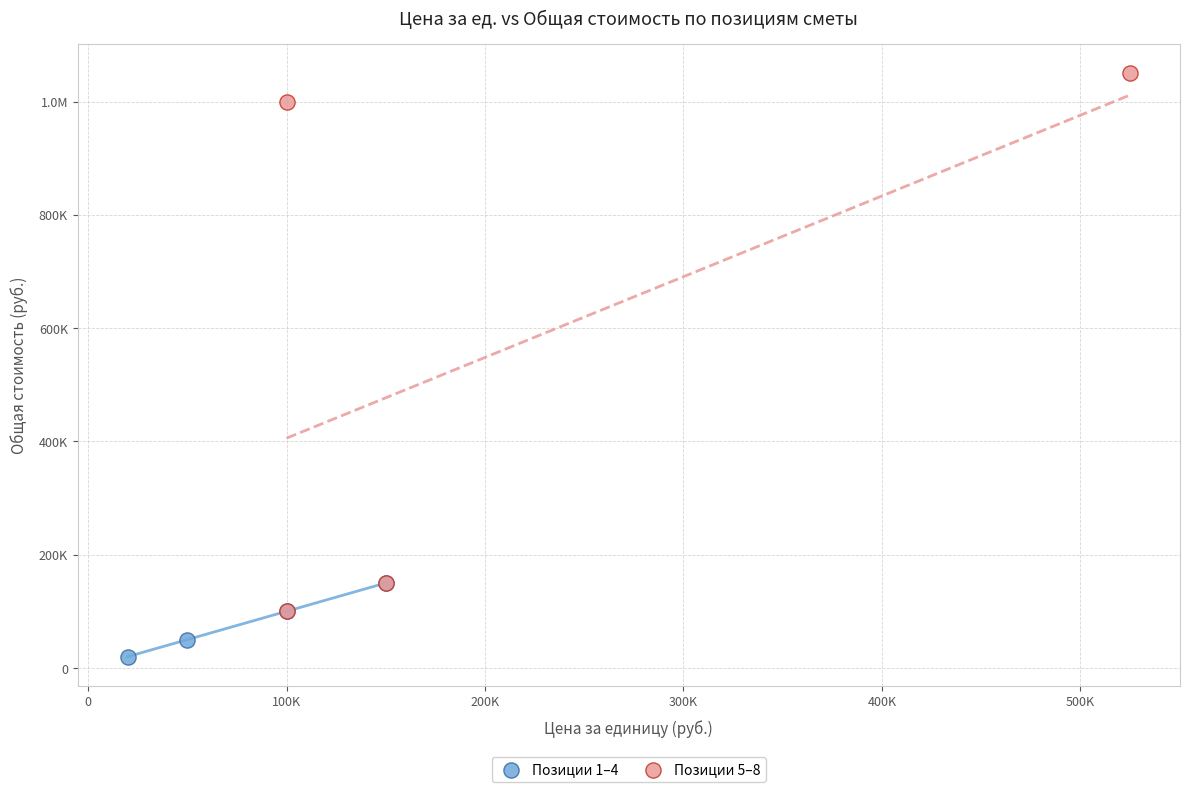

What are all the series names shown in the legend?

Позиции 1–4, Позиции 5–8